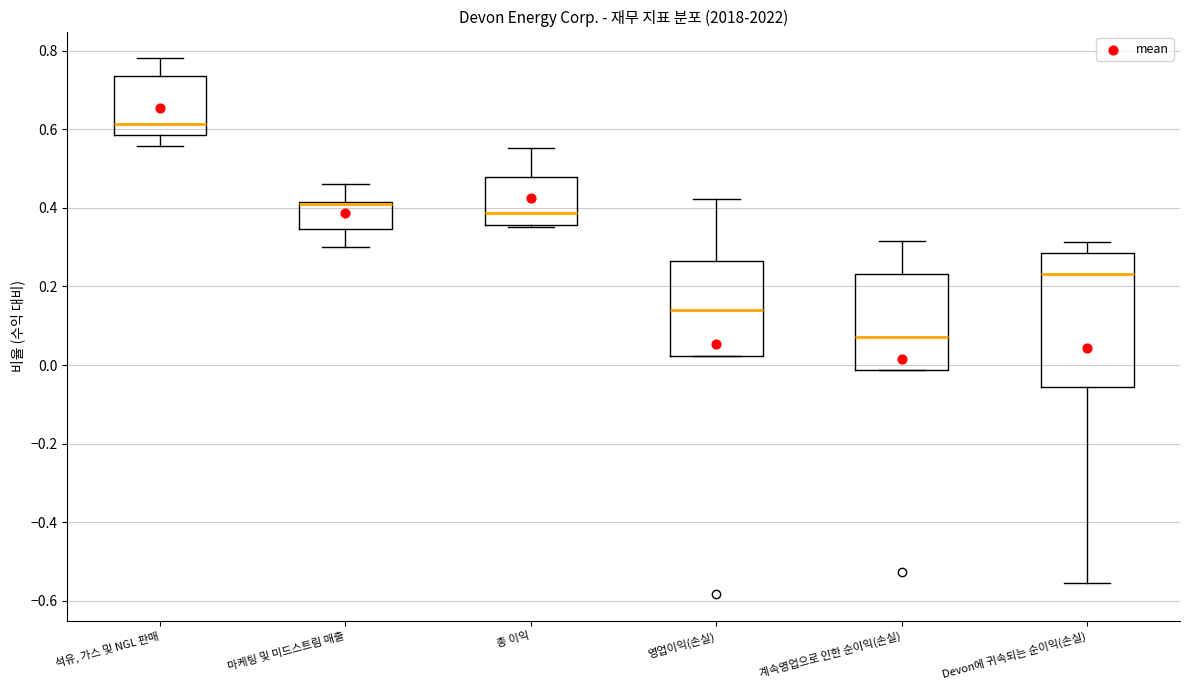

Where does the lower whisker of the box for 석유, 가스 및 NGL 판매 end on the y-axis? The values are not printed on the chart, so give them approximately, as read against the axis.

0.56